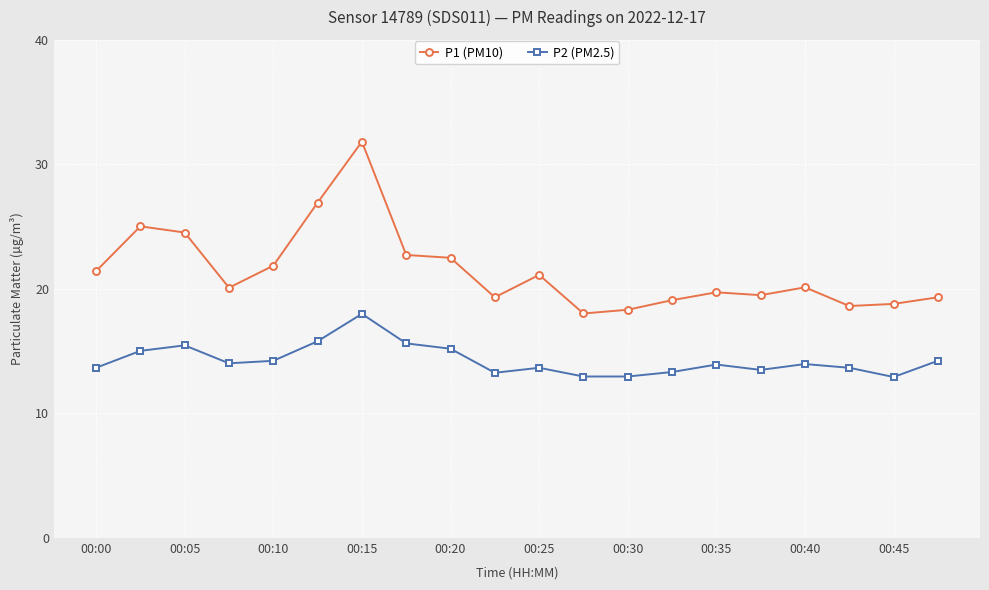

Which series has the largest range (max minus min)?

P1 (PM10)